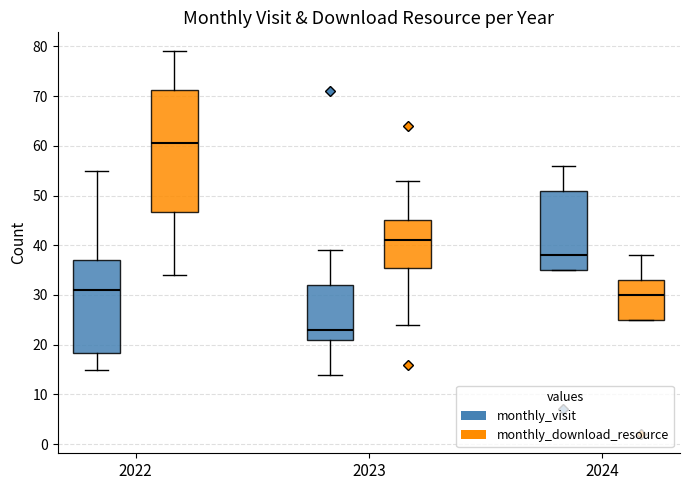

Where is the lower edge of the box for 2022 (monthly_visit) on the y-axis? The values are not printed on the chart, so give them approximately, as read against the axis.

18